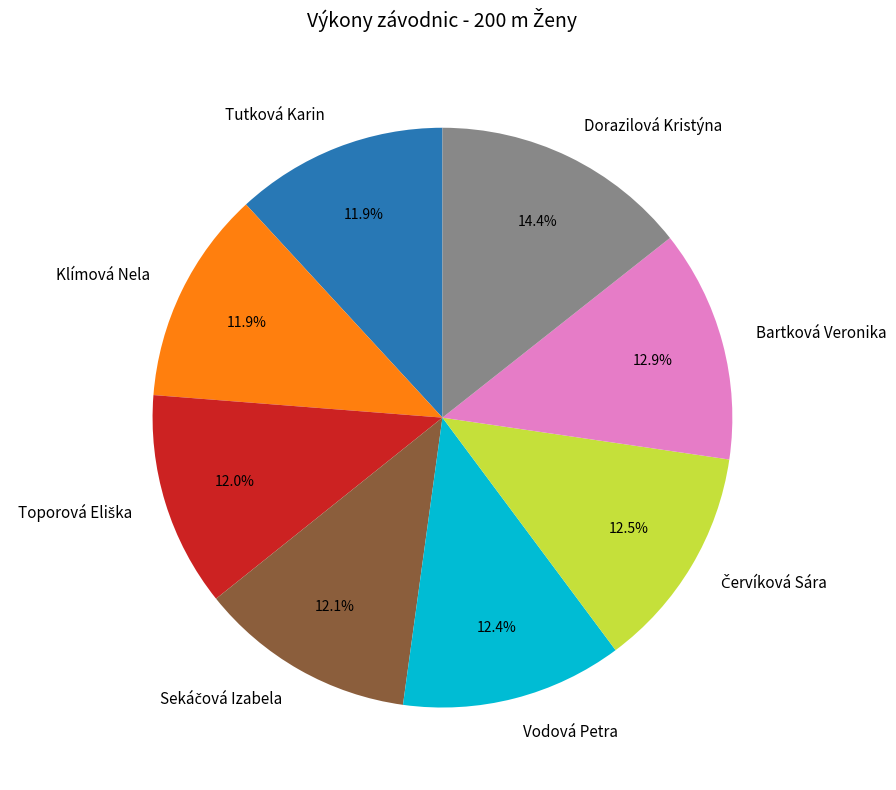

How much of the chart is everything except Tutková Karin?

88.1%